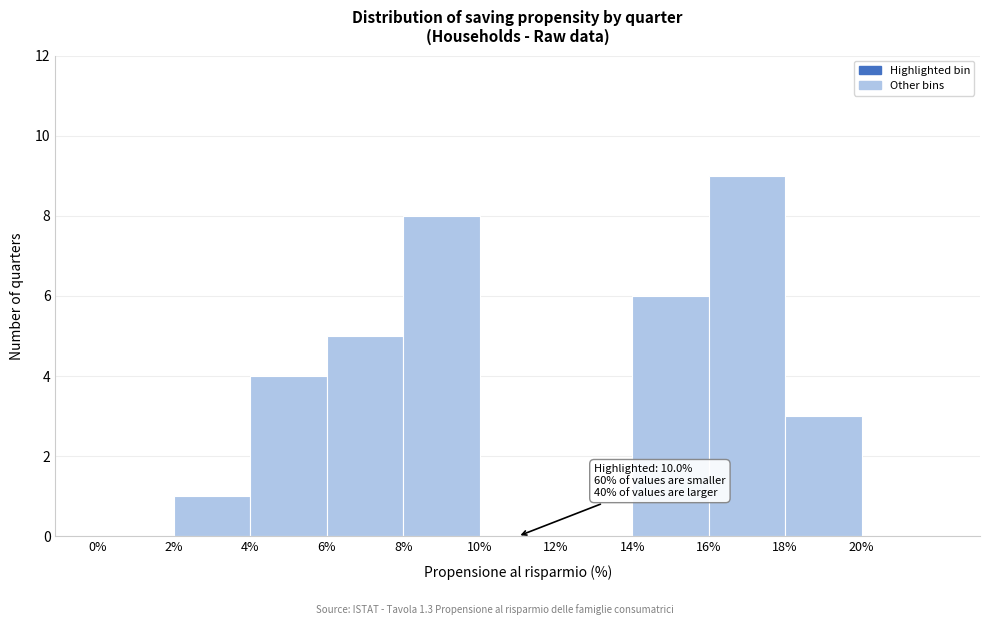

Which range on the x-axis has the tallest bar?

16 to 18